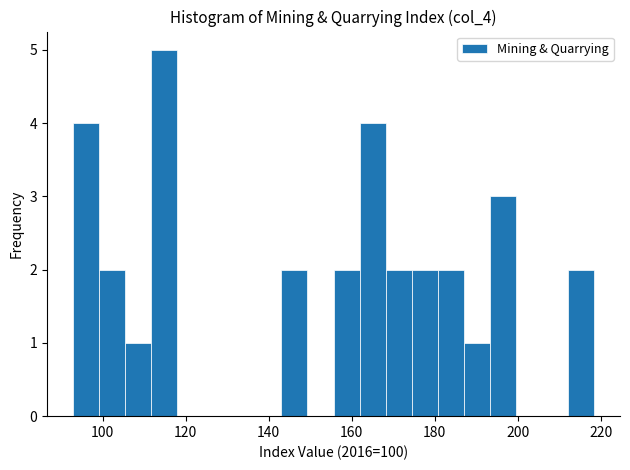

Around what value on the x-axis is the tallest bar? Give the approximate position of its centre, as read against the axis.

114